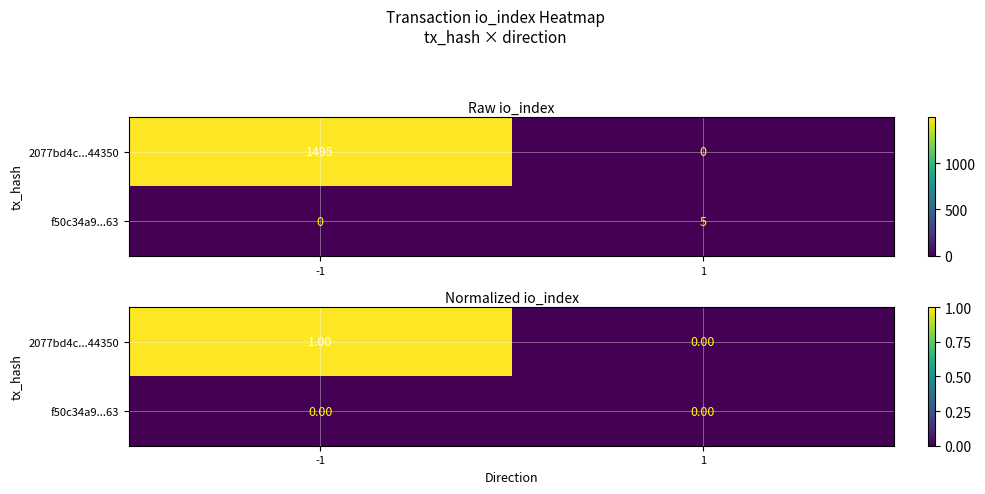

List the series in order of their peak value, highest first.

2077bd4c...44350, f50c34a9...63